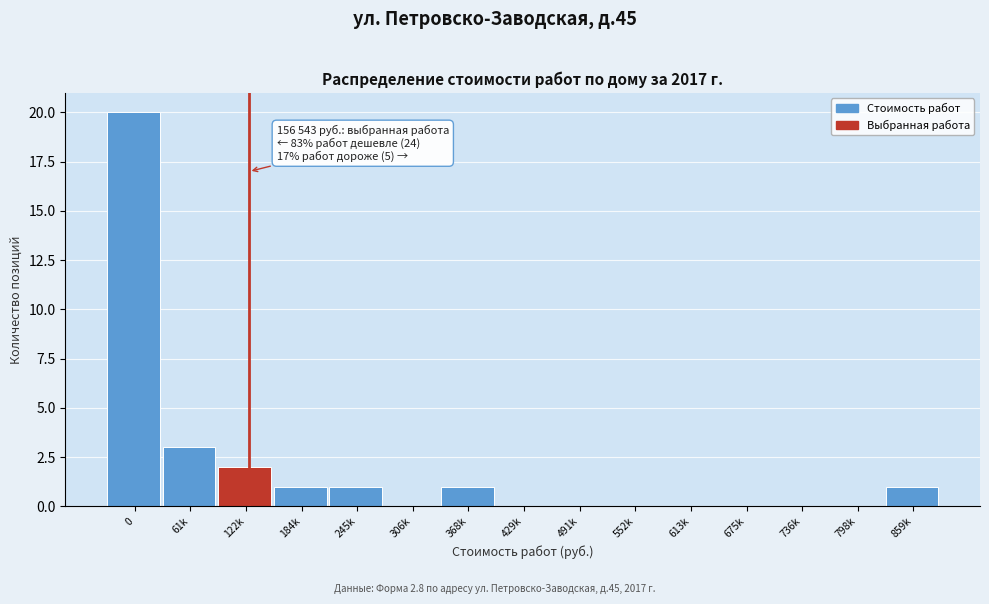

Reading right to left, extract all data points from this chart.

859k=1	798k=0	736k=0	675k=0	613k=0	552k=0	491k=0	429k=0	368k=1	306k=0	245k=1	184k=1	122k=2	61k=3	0=20